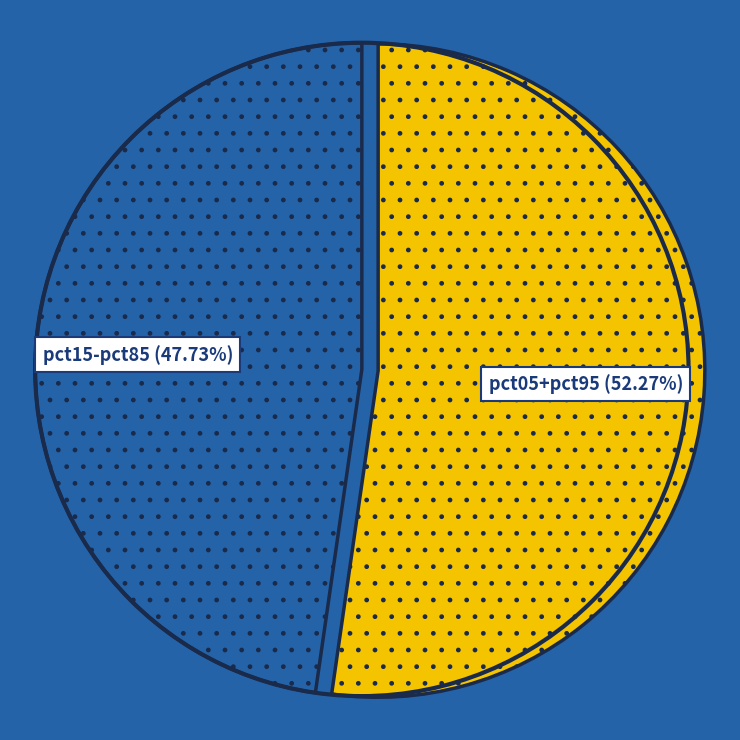

Is there any slice that represents more than half of the pie?

Yes